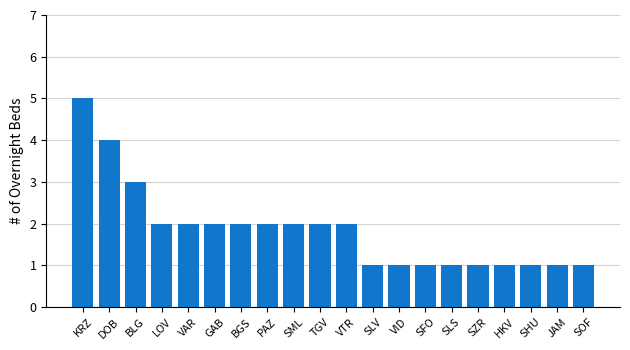

The chart shows a value of 2 at GAB. True or false?

True